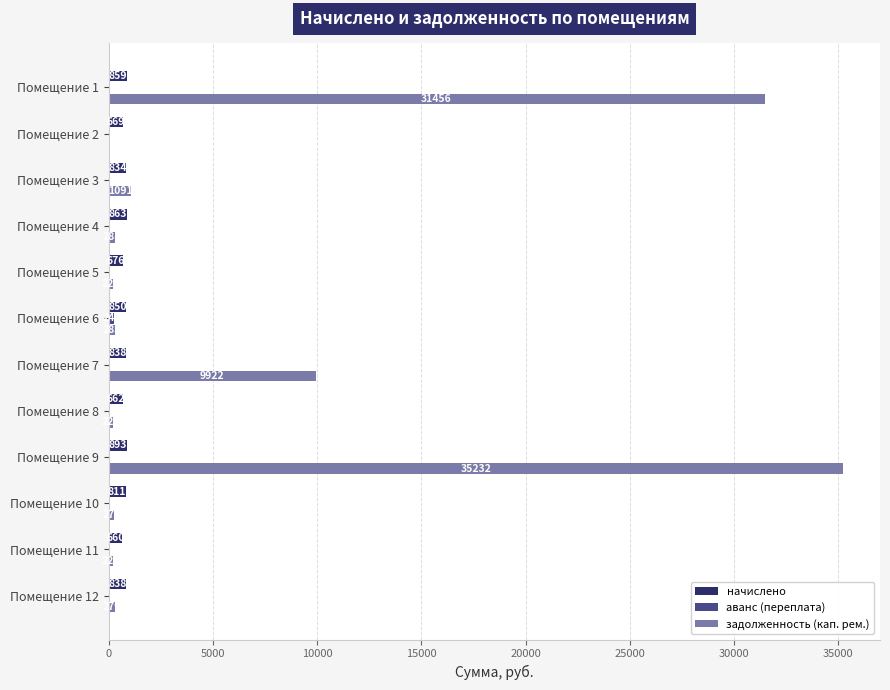

True or false: задолженность (кап. рем.) has a value of 220.1 at Помещение 11.

True